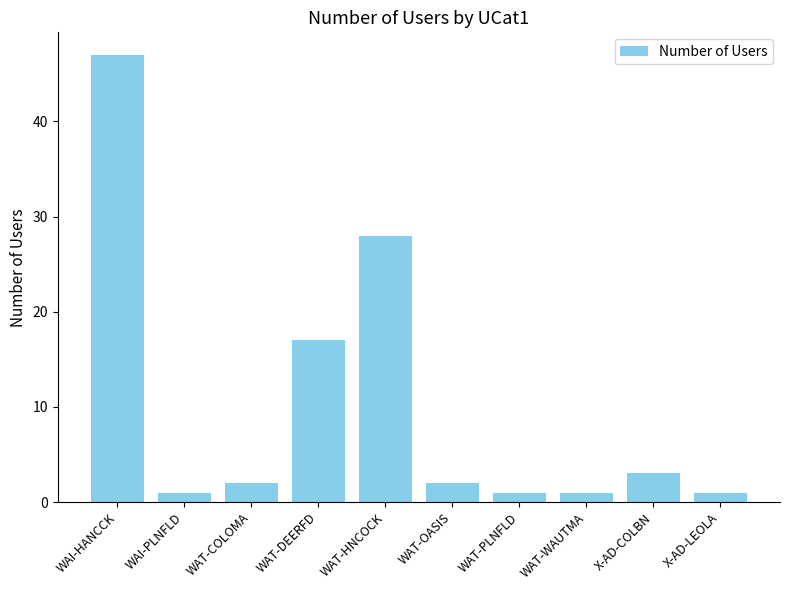

What is the ratio of the value at WAT-WAUTMA to the value at X-AD-COLBN?

0.3